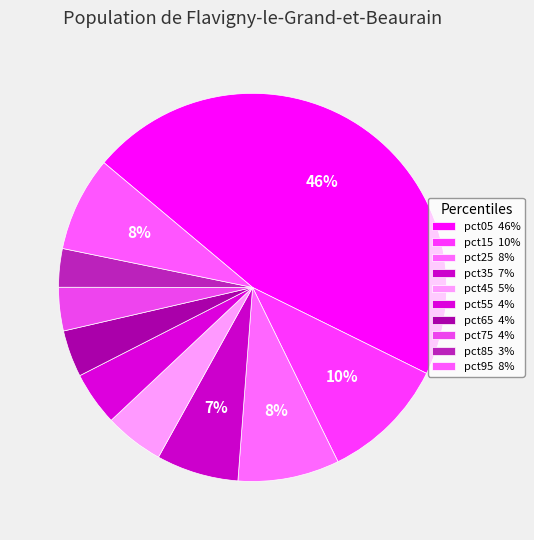

How many slices are in this pie chart?

10